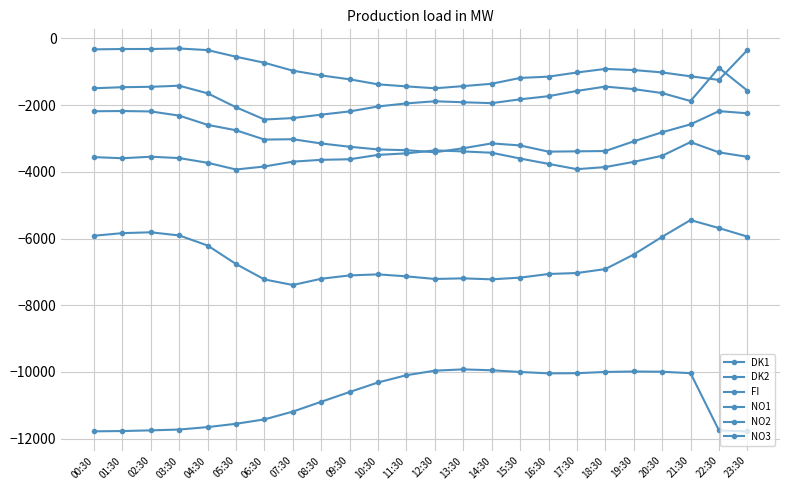

Is this an area chart (filled region under the line)?

No